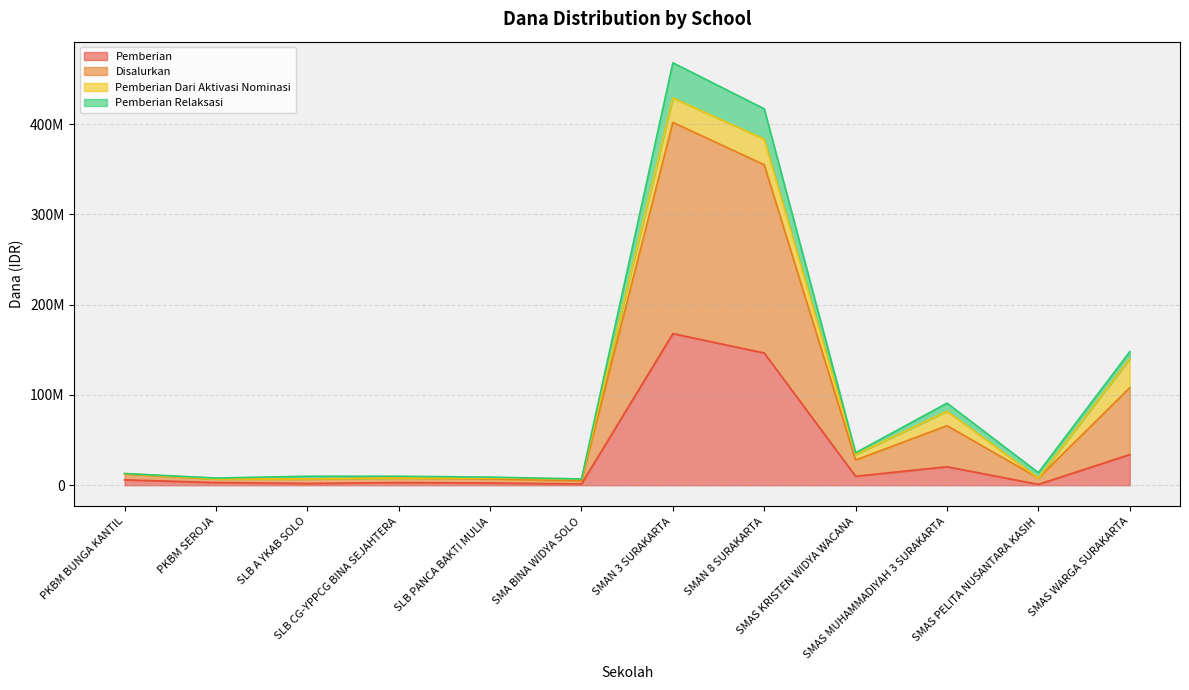

What is the difference between the highest and lowest values at SMAS MUHAMMADIYAH 3 SURAKARTA?

70500000